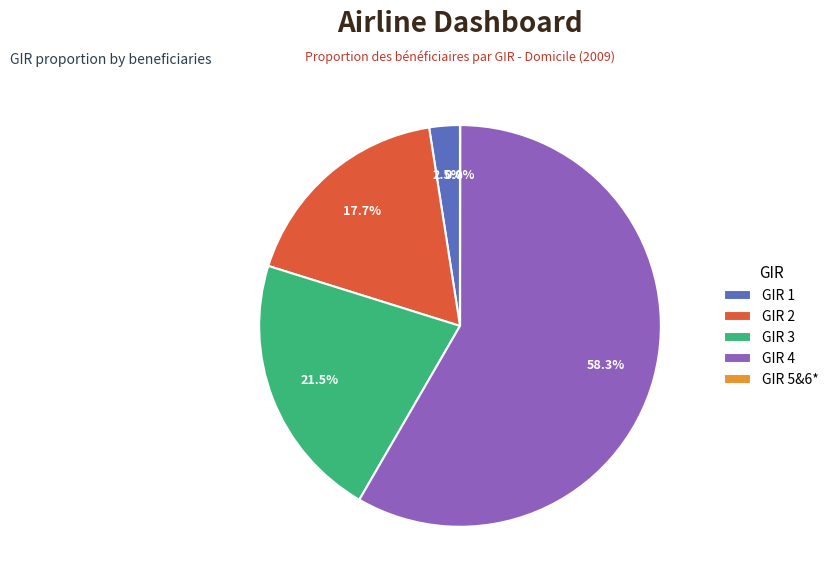

Which slice is the largest?

GIR 4